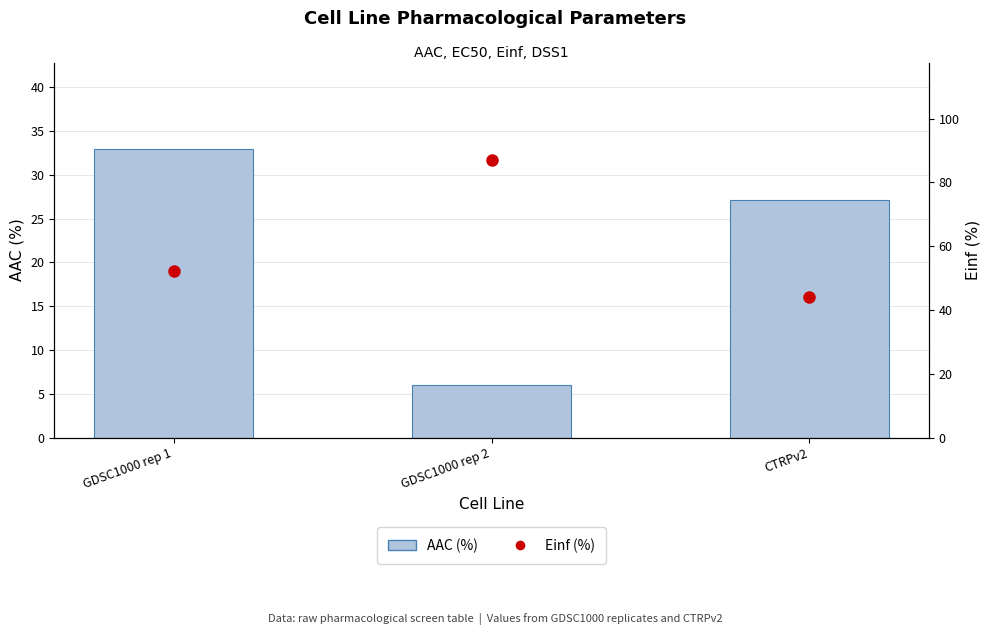

At which label is AAC (%) closest to 19?

CTRPv2